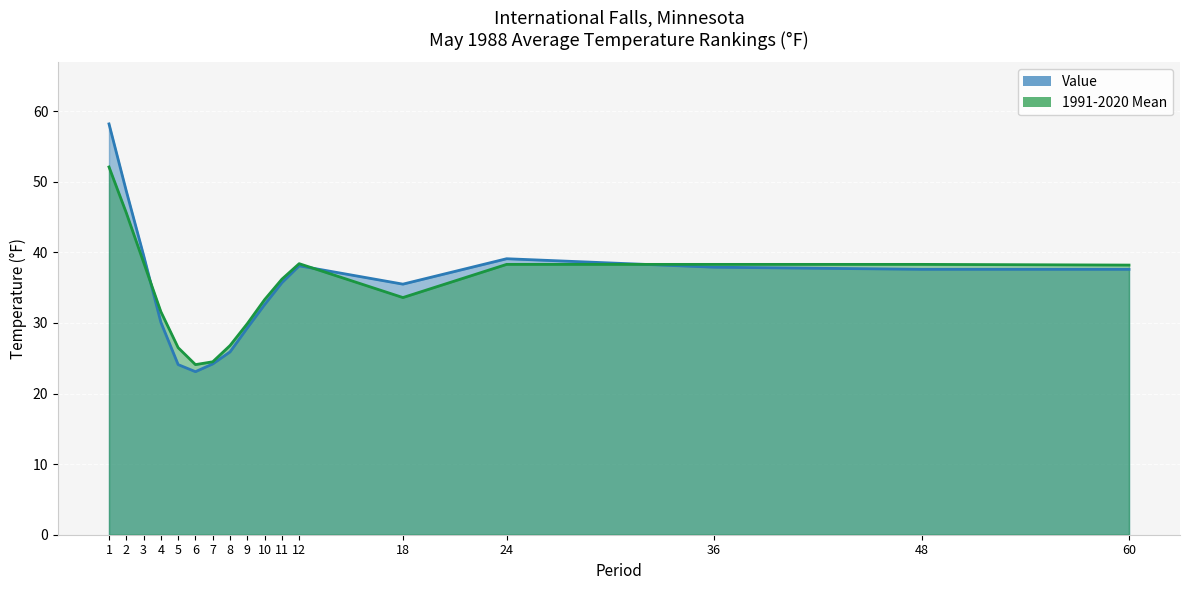

Read the 1991-2020 Mean value at 9.

29.9